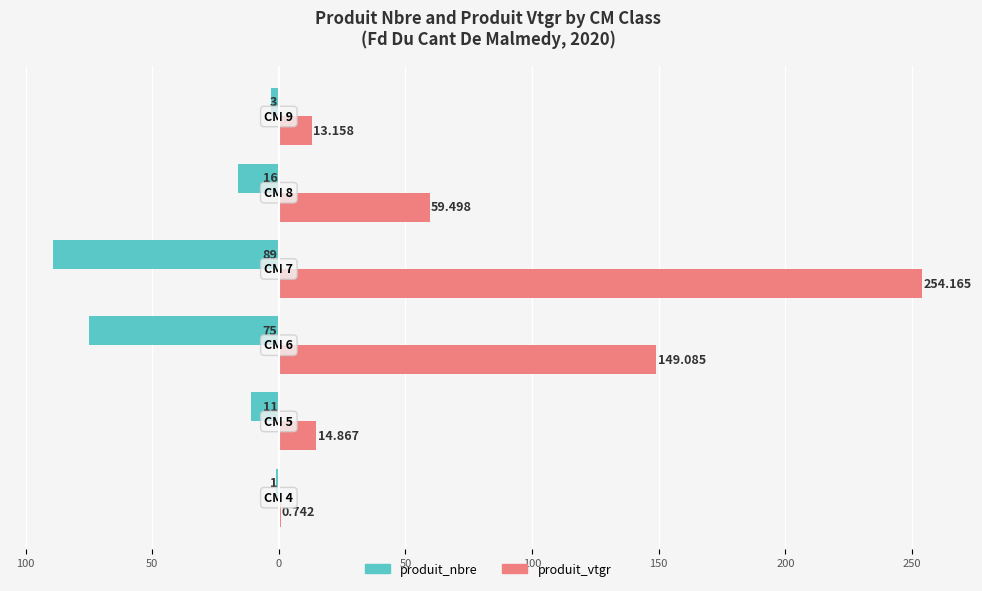

What are all the series names shown in the legend?

produit_nbre, produit_vtgr